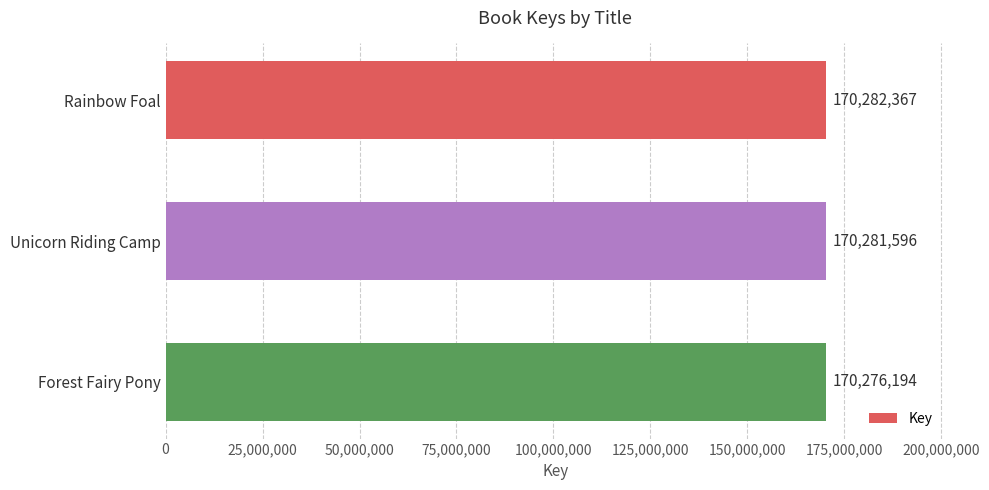

Count the number of data series in this chart.

1